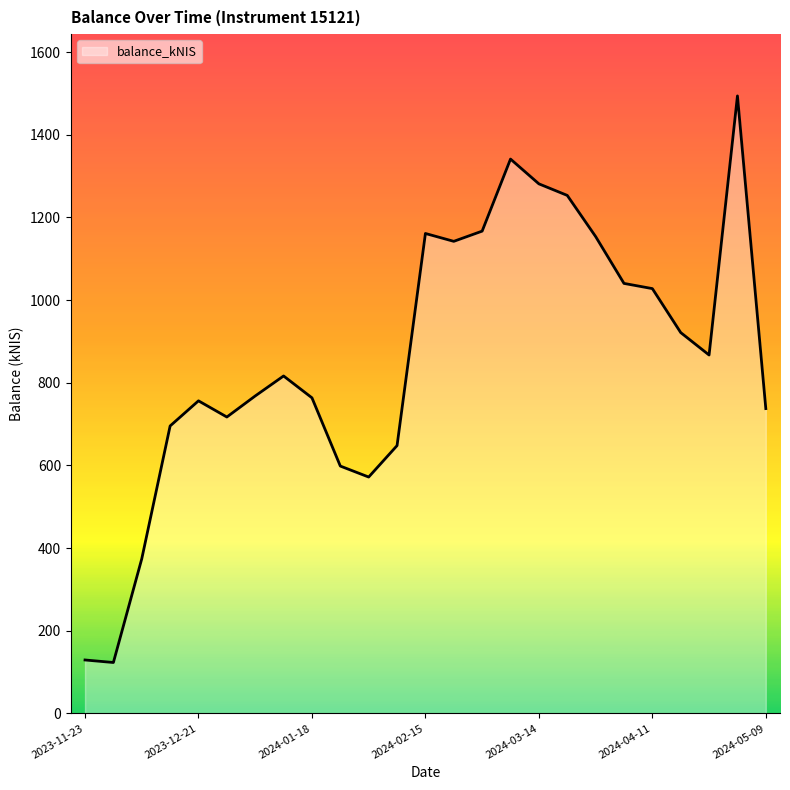

What is the difference between the maximum and second lowest values?

1364.7